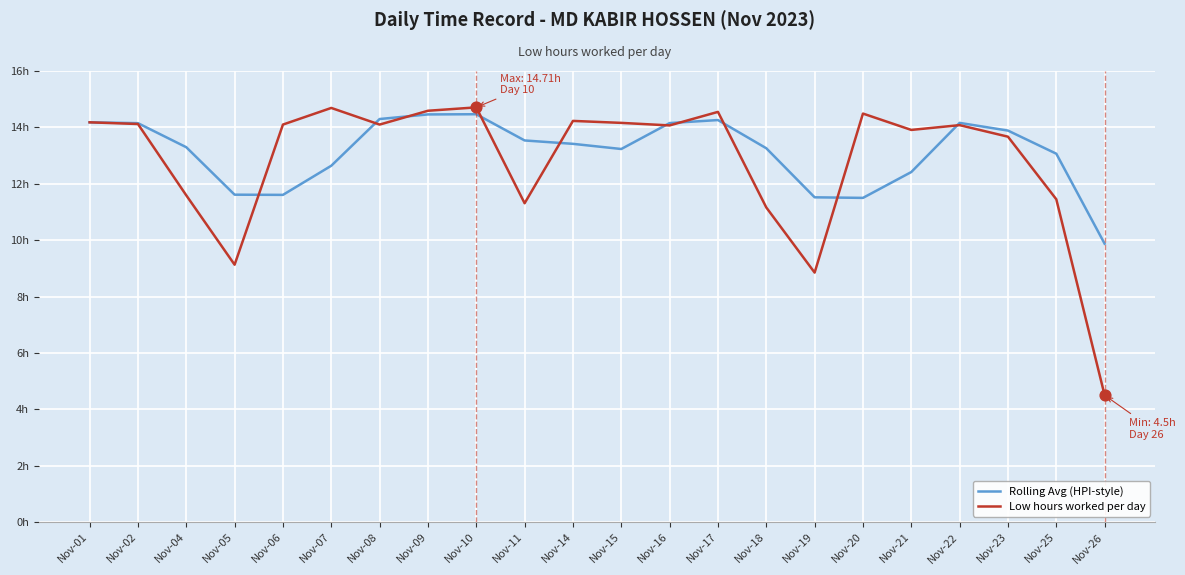

What are all the series names shown in the legend?

Rolling Avg (HPI-style), Low hours worked per day